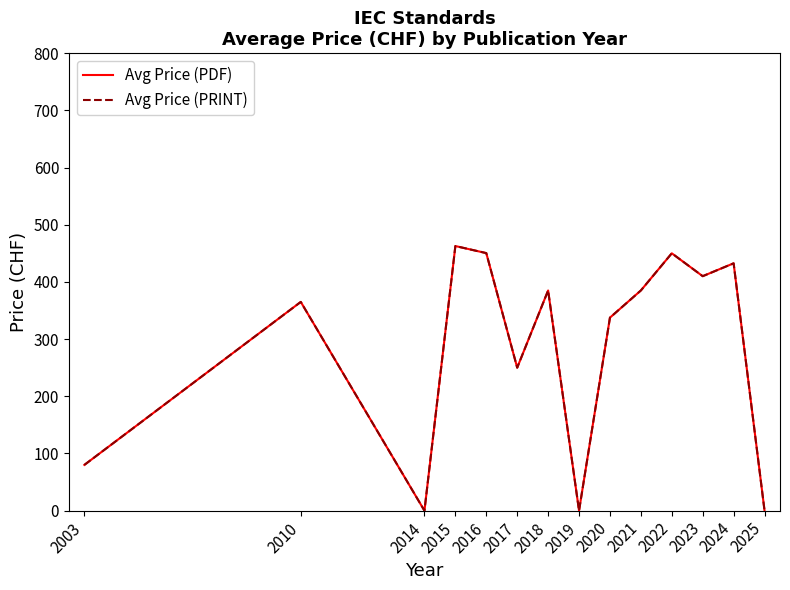

Does the chart have visible grid lines?

No